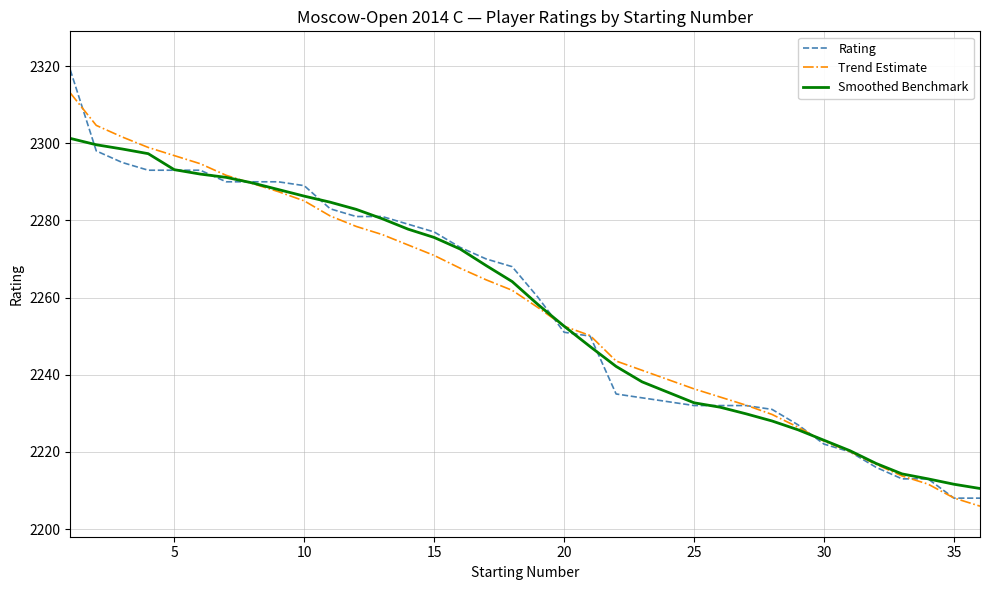

What is the lowest value of the Smoothed Benchmark series?

2210.5